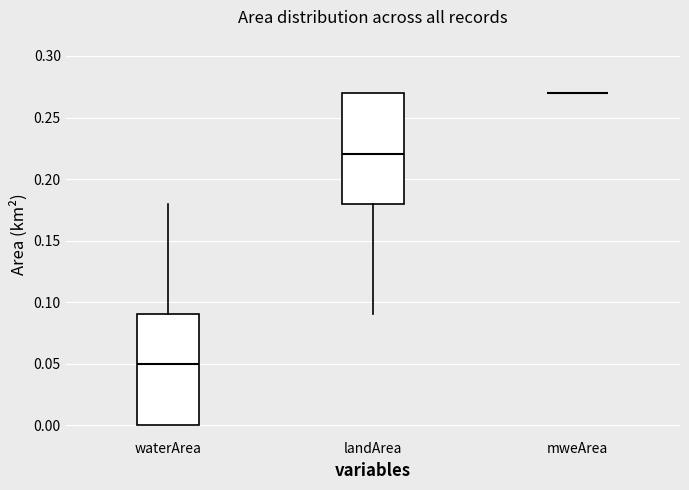

Reading left to right, read every box against the y-axis: the position of its median line, the range the box covers, and the ends of its whiskers. The values are not printed on the chart, so give them approximately, as read against the axis.

waterArea: median 0.05, box 0.00 to 0.09, whiskers 0.00 to 0.18
landArea: median 0.22, box 0.18 to 0.27, whiskers 0.09 to 0.27
mweArea: box collapsed to a line at 0.27, whiskers 0.27 to 0.27